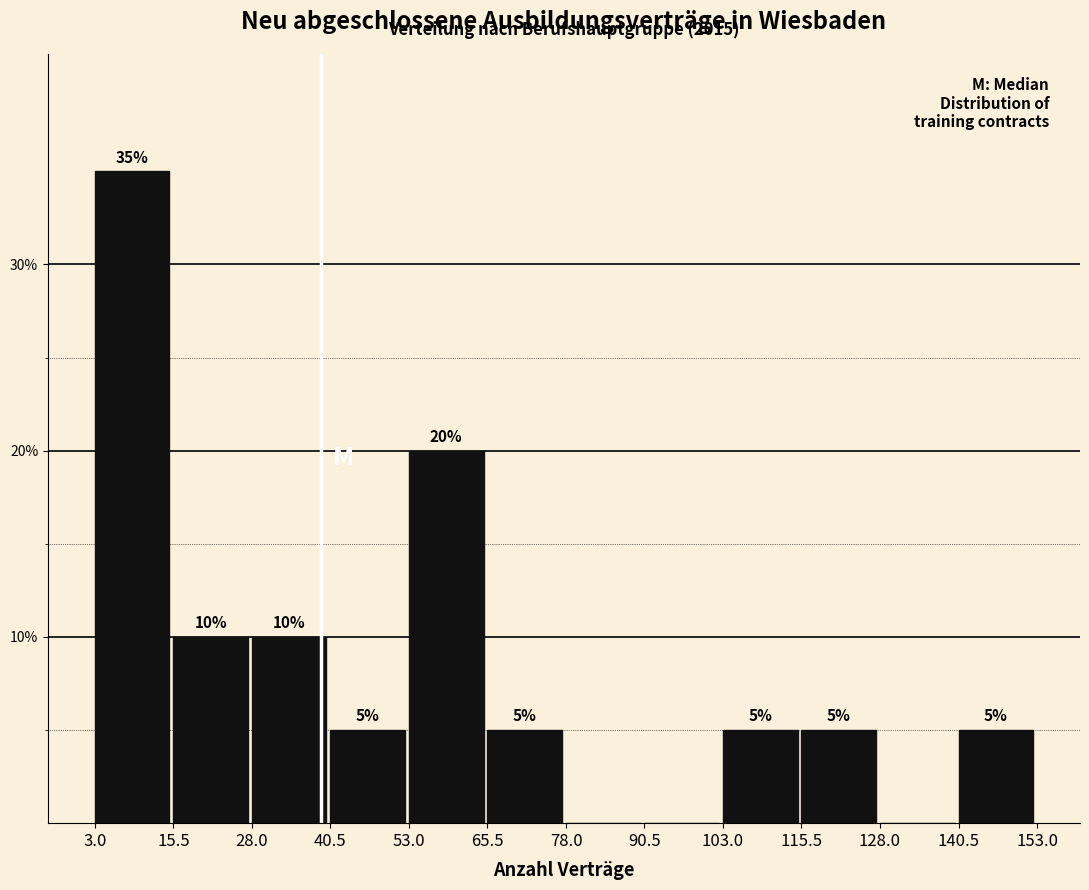

Over which range of the x-axis is the bar tallest?

3.0 to 15.5